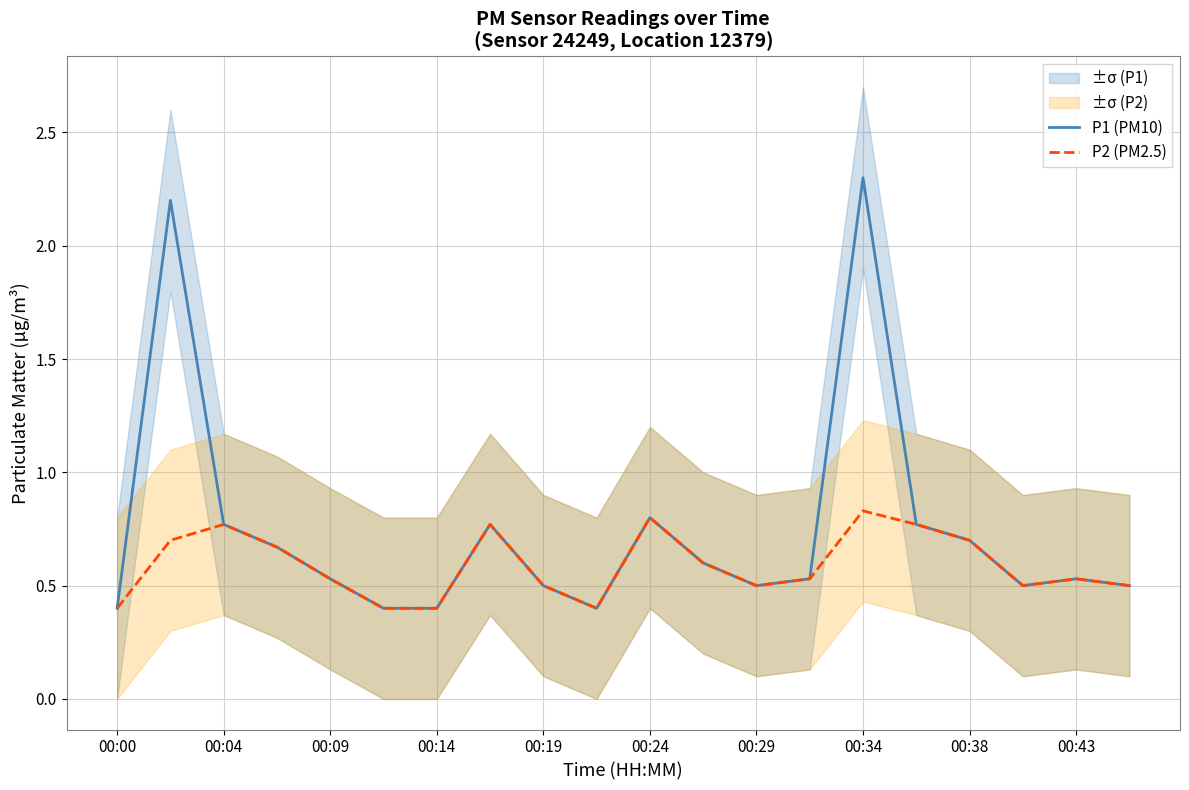

Reading left to right, extract all data points from this chart.

P1 (PM10): 0.4	2.2	0.8	0.7	0.5	0.4	0.4	0.8	0.5	0.4	0.8	0.6	0.5	0.5	2.3	0.8	0.7	0.5	0.5	0.5
P2 (PM2.5): 0.4	0.7	0.8	0.7	0.5	0.4	0.4	0.8	0.5	0.4	0.8	0.6	0.5	0.5	0.8	0.8	0.7	0.5	0.5	0.5